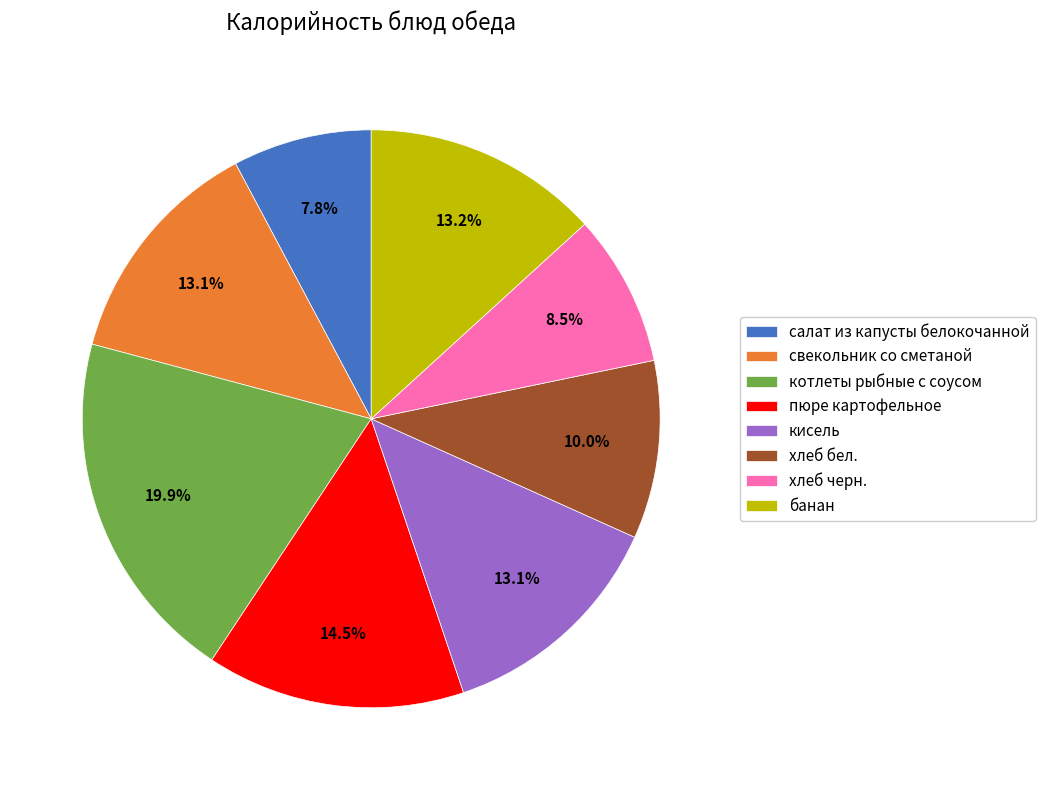

Between свекольник со сметаной and котлеты рыбные с соусом, which is larger?

котлеты рыбные с соусом